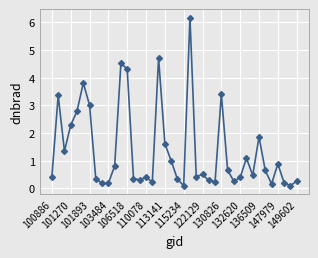

What is the average value?

1.4